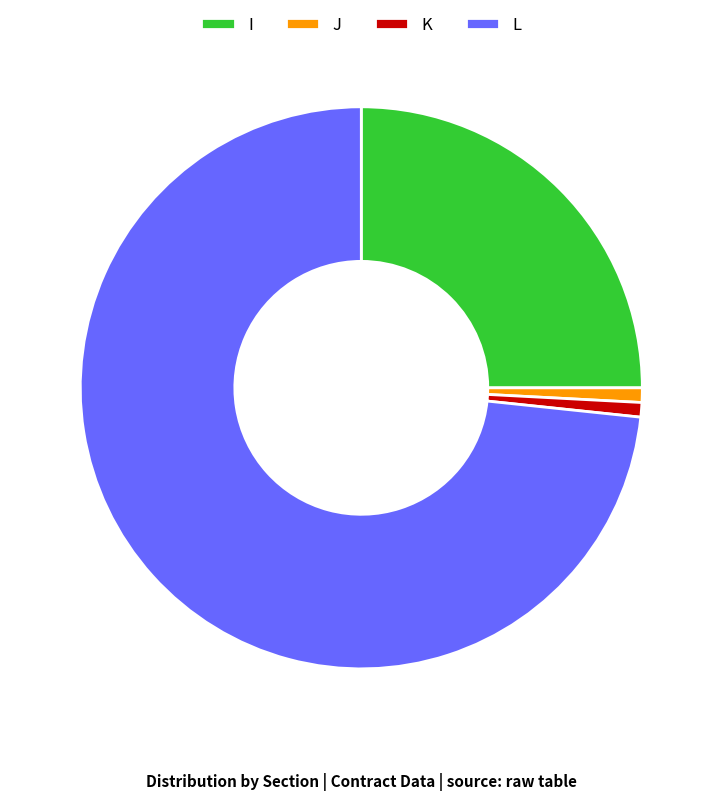

Which slice represents more than half of the pie?

L